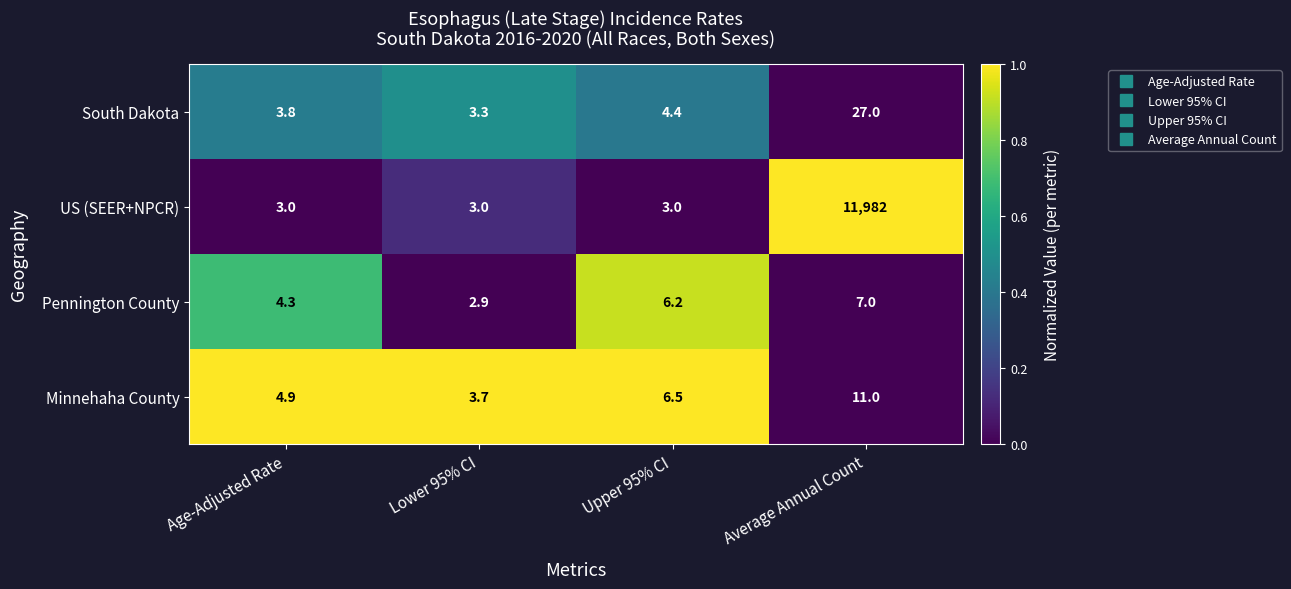

The value of Pennington County at Age-Adjusted Rate is 4.3. True or false?

True